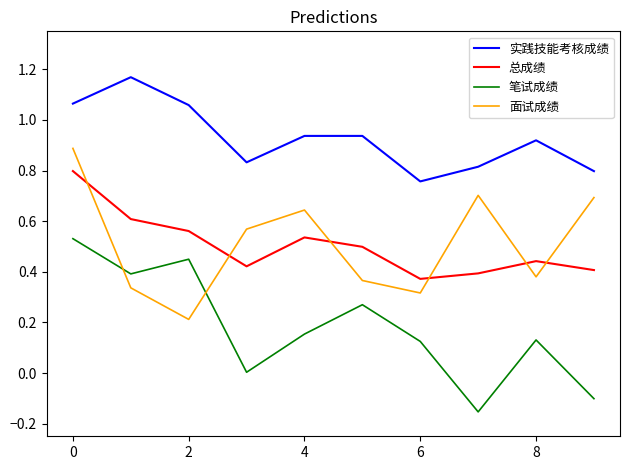

Rank the series by their maximum value, from highest to lowest.

实践技能考核成绩, 面试成绩, 总成绩, 笔试成绩